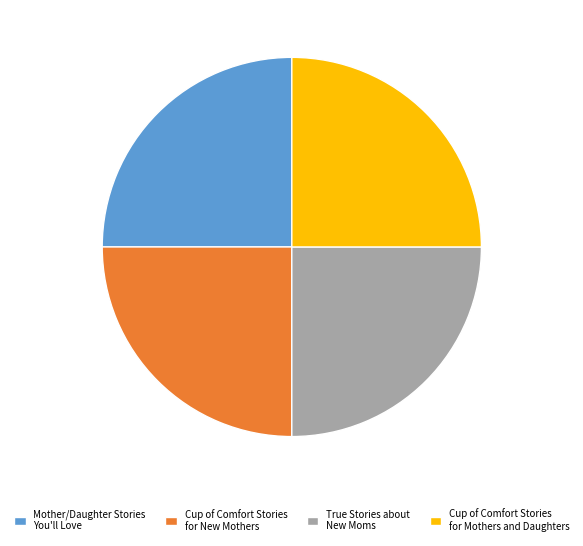

The Cup of Comfort Stories for New Mothers slice represents 25% of the pie. True or false?

True